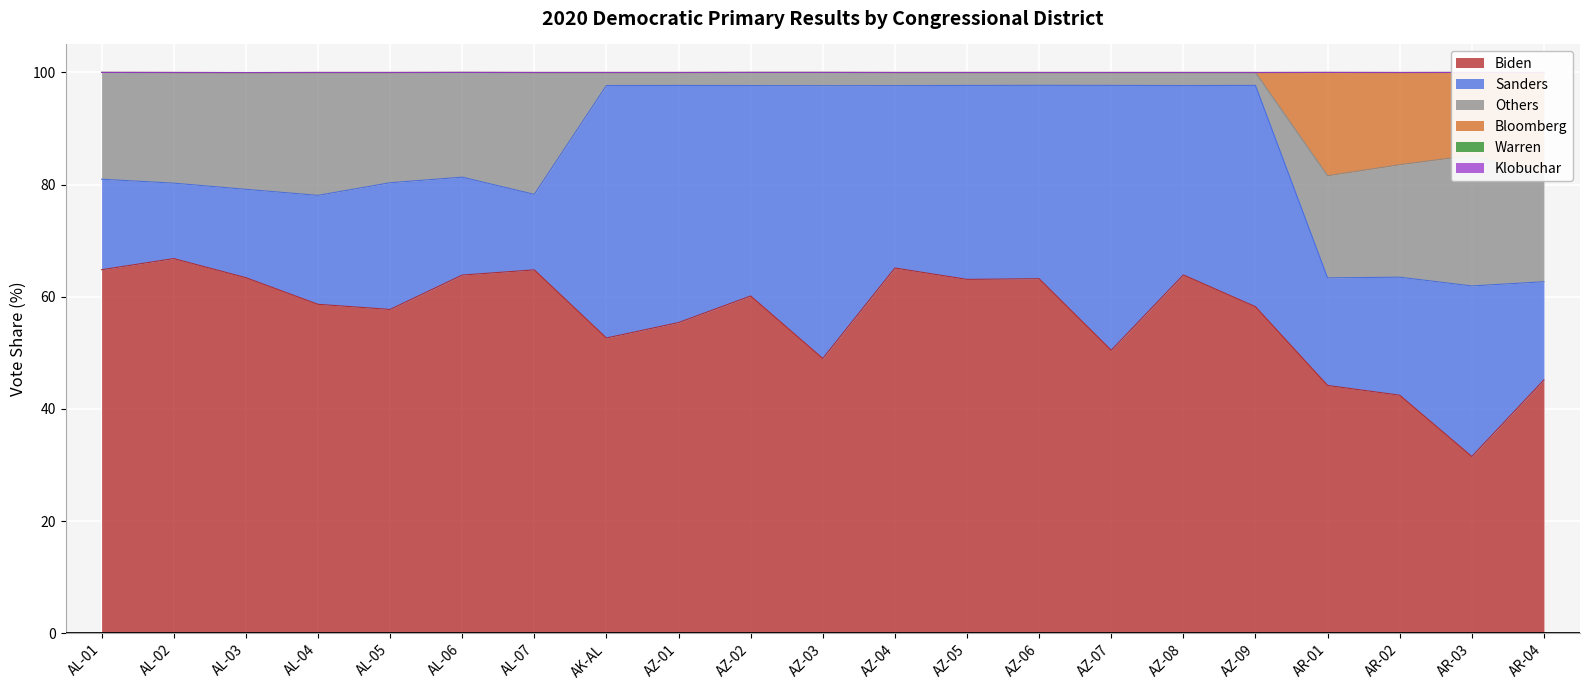

What is the label of the 12th point from the right?

AZ-02